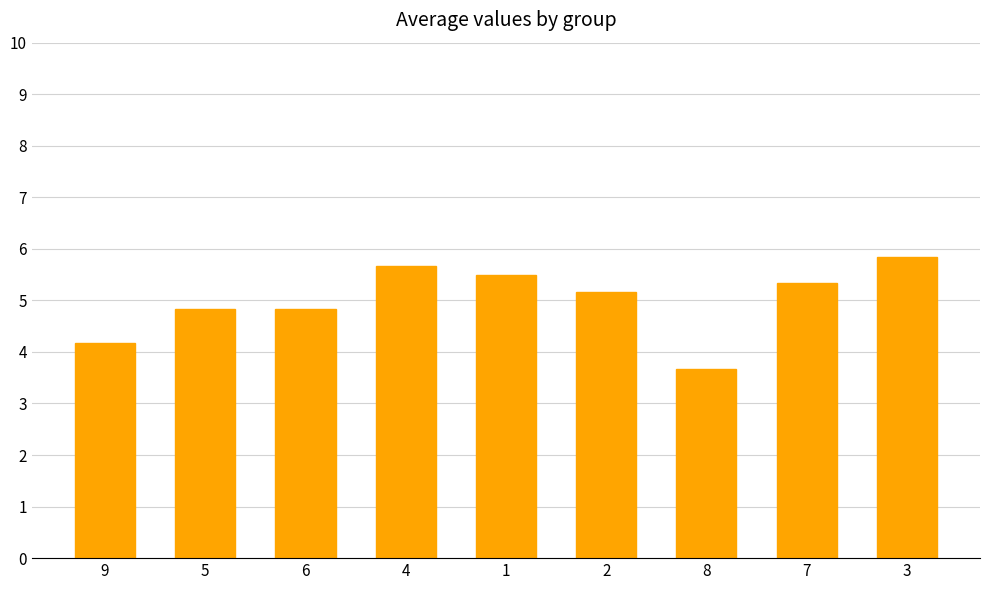

Is it true that the value at 7 is 5.3?

True